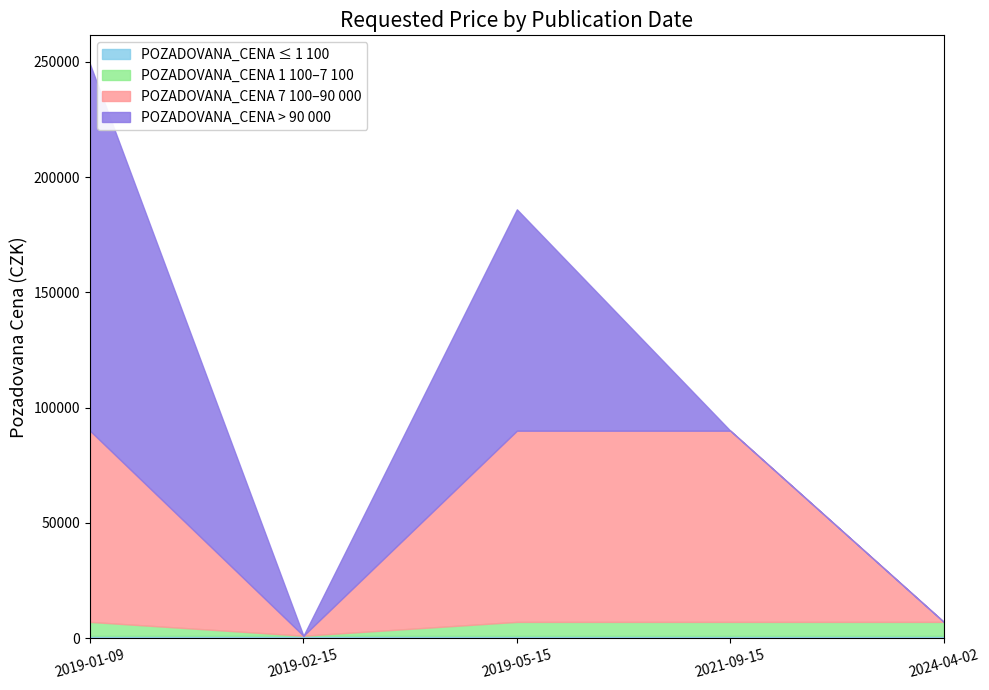

What is the value of the 4th point from the left?

90000